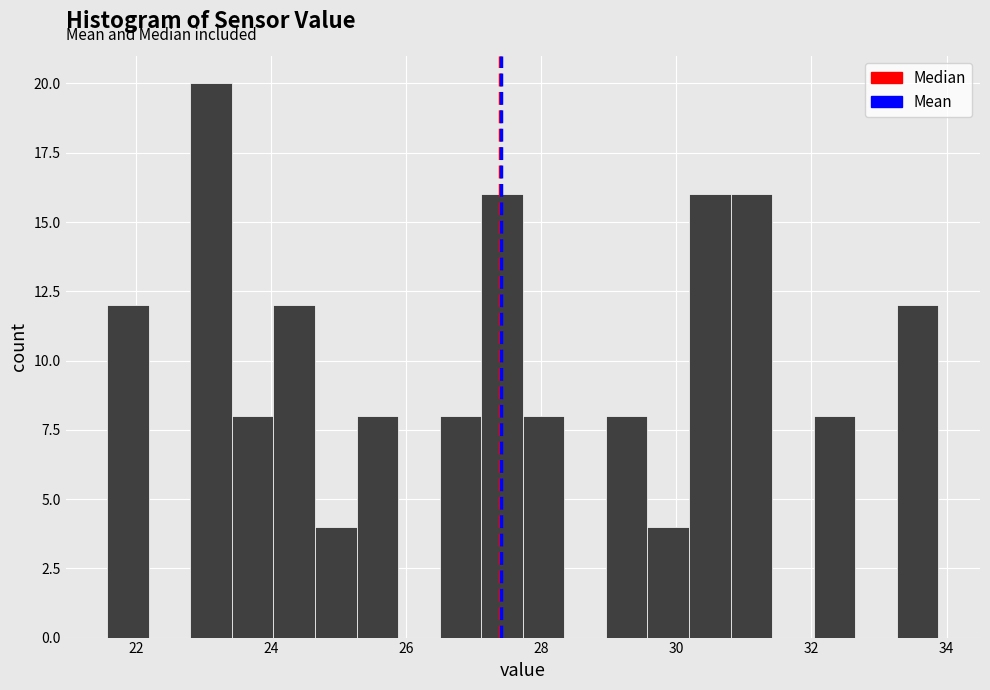

Around what value on the x-axis is the tallest bar? Give the approximate position of its centre, as read against the axis.

23.2